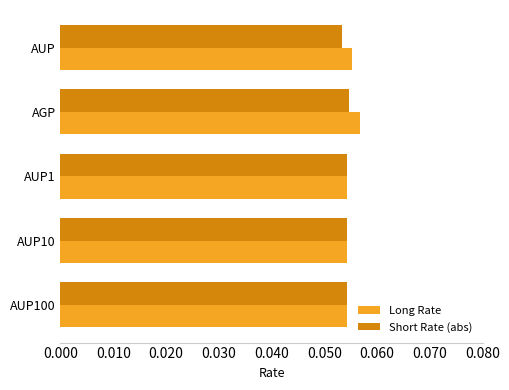

Is it true that Short Rate (abs) equals 0.0 at AUP?

False